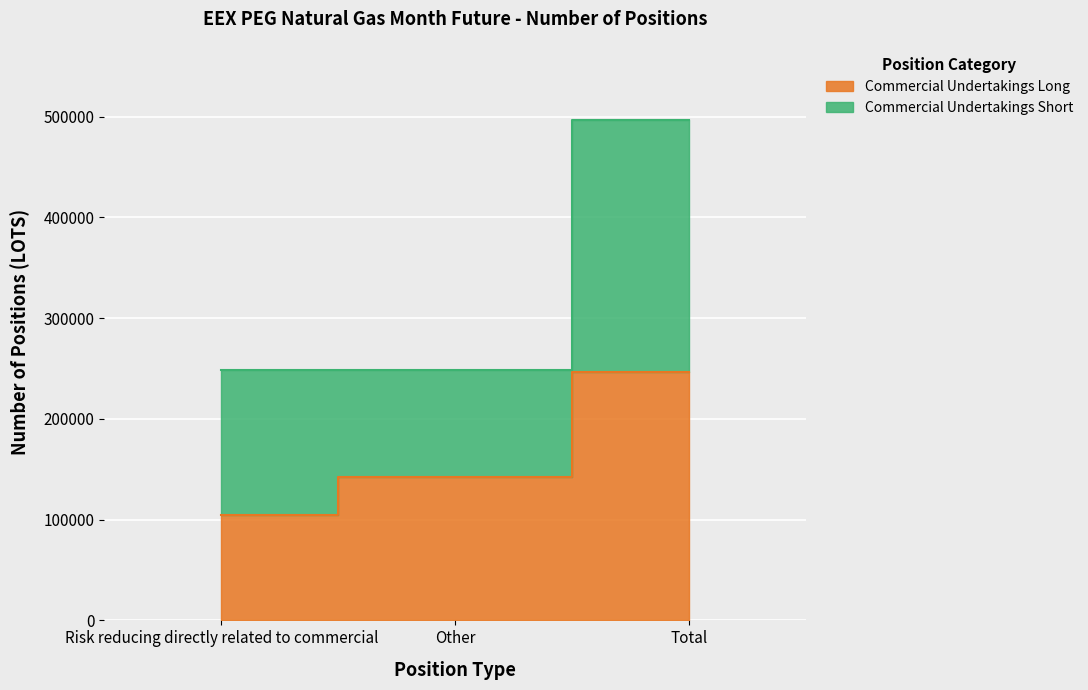

What is the sum of the values at Total and Risk reducing directly related to commercial?

351630